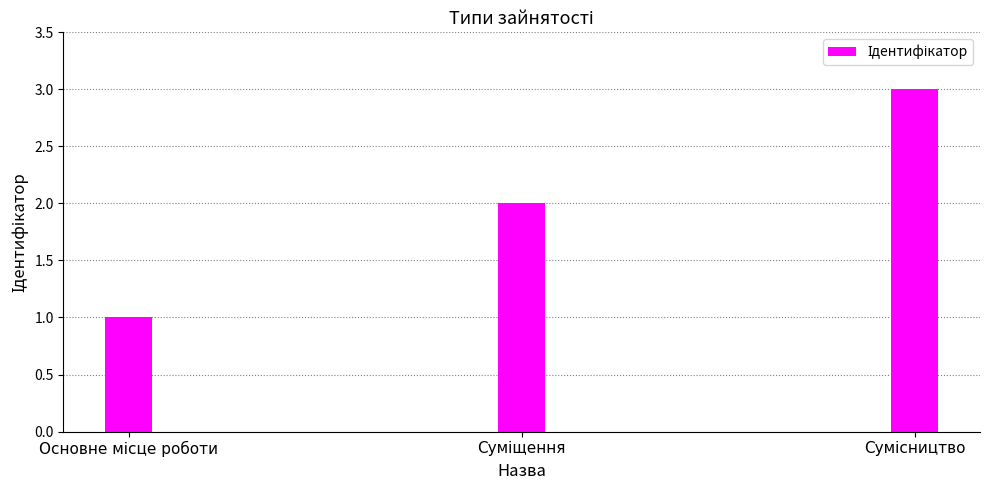

What is the sum of all values?

6